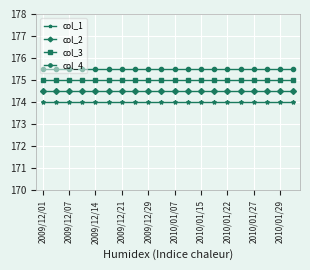

What is the value of the col_4 point at the 16th from the left?

175.5